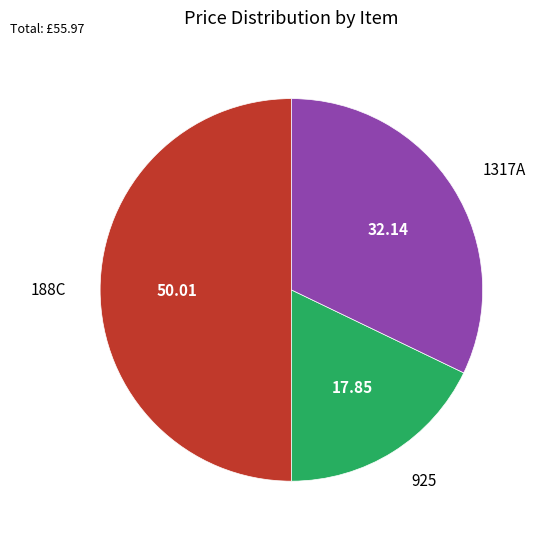

Rank the categories by value from highest to lowest.

188C, 1317A, 925